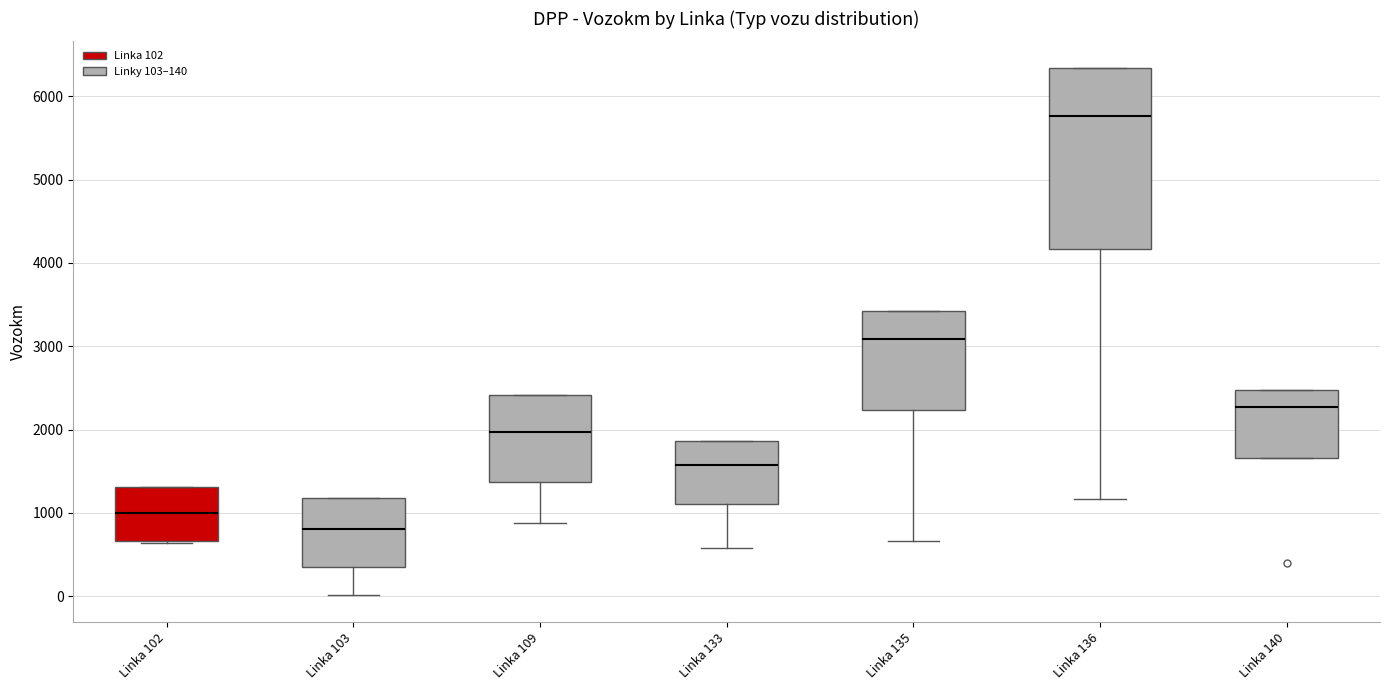

Comparing the boxes themselves (not the whiskers), which one is the tallest?

Linka 136